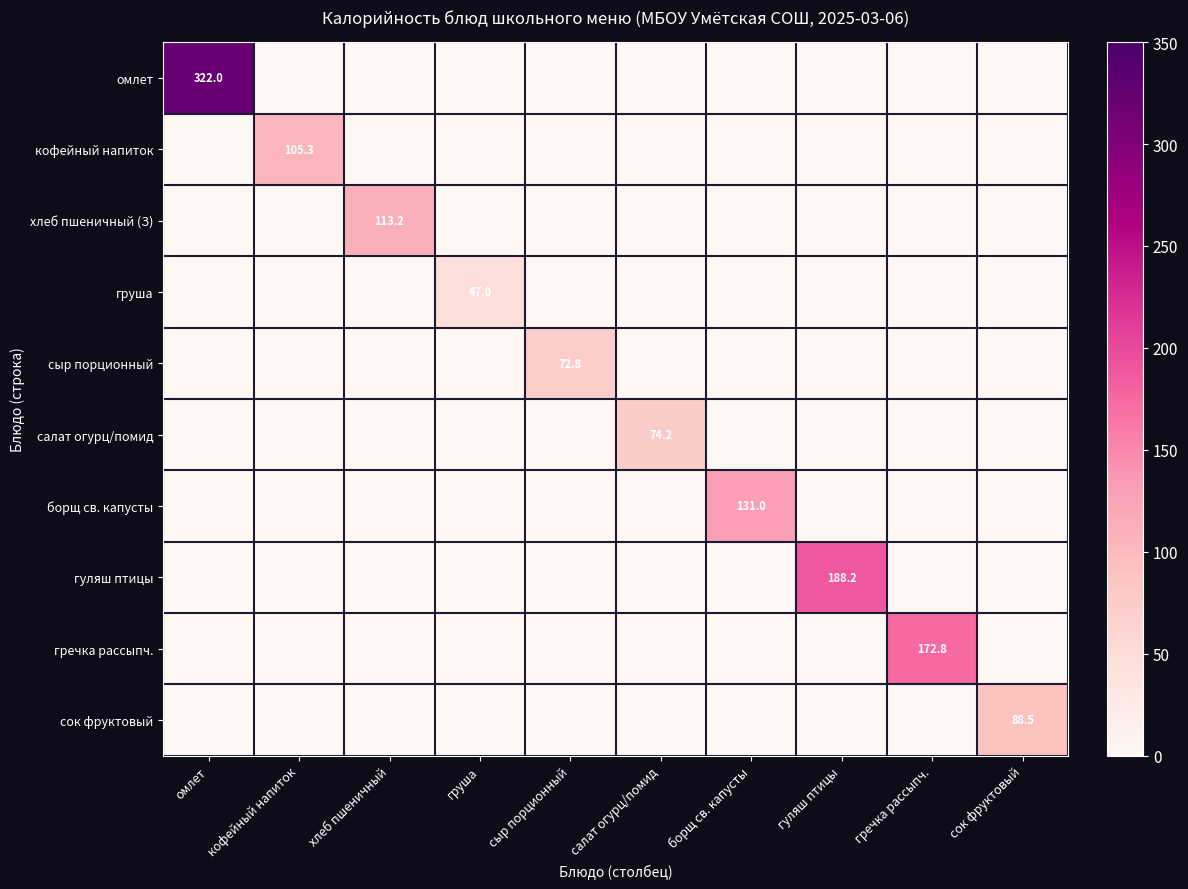

The гречка рассыпч. series shows 172.8 at гречка рассыпч.. True or false?

True